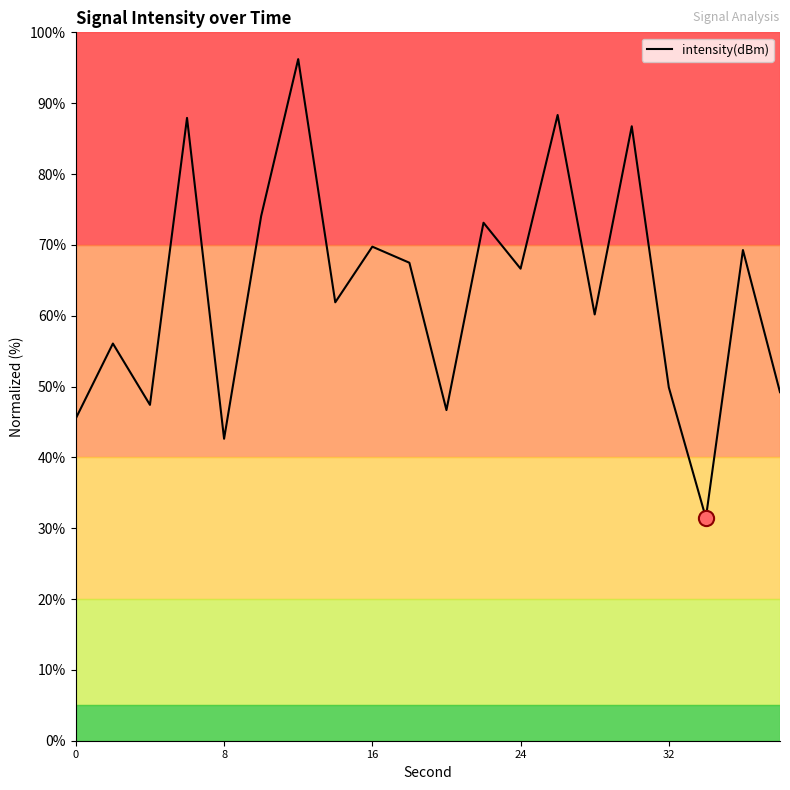

What is the maximum value shown in the chart?

96.2